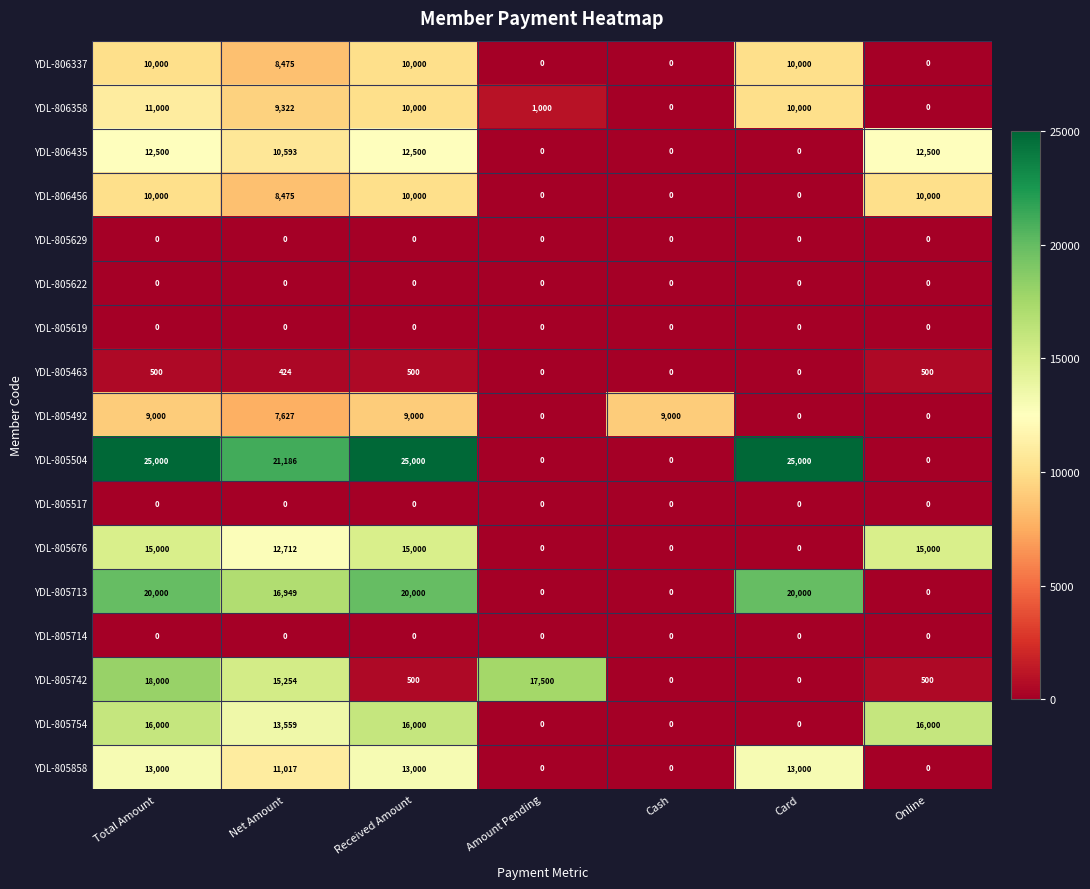

The YDL-806337 series shows 0 at Online. True or false?

True